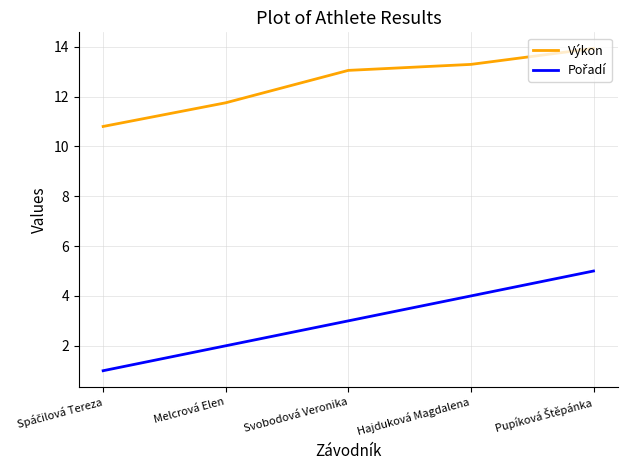

What is the difference between the maximum and minimum values in the Výkon series?

3.1